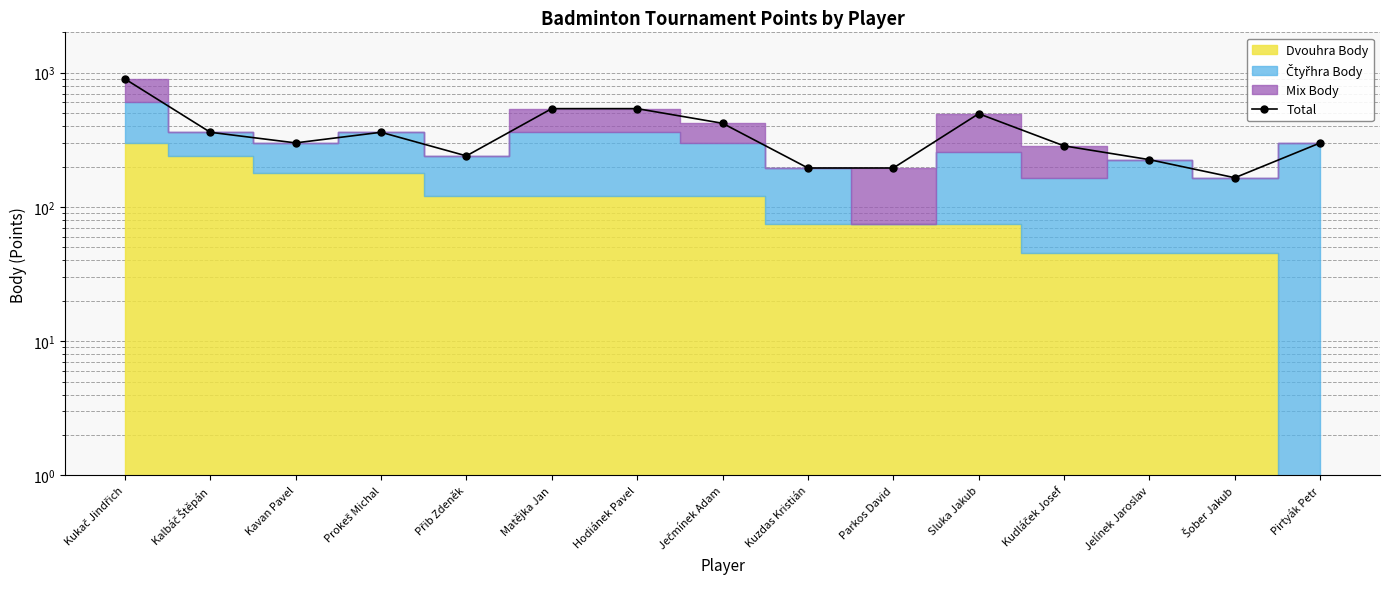

What is the value of the 7th point from the left?

540